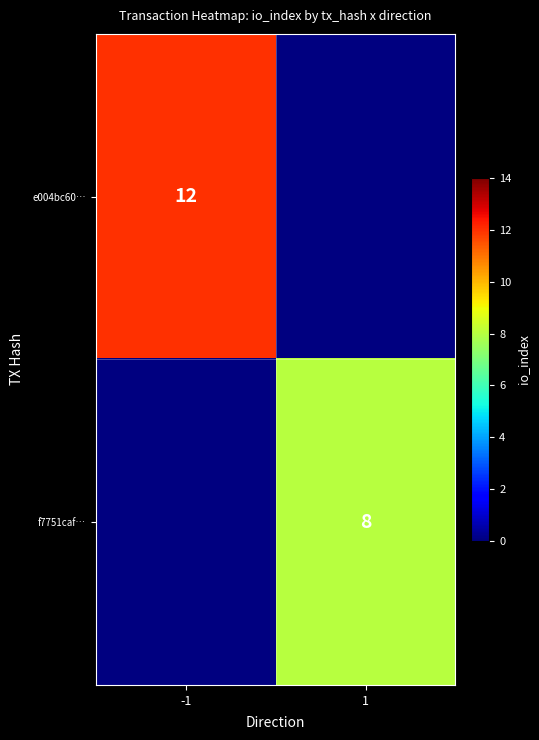

True or false: e004bc60… has a value of 5.2 at -1.

False